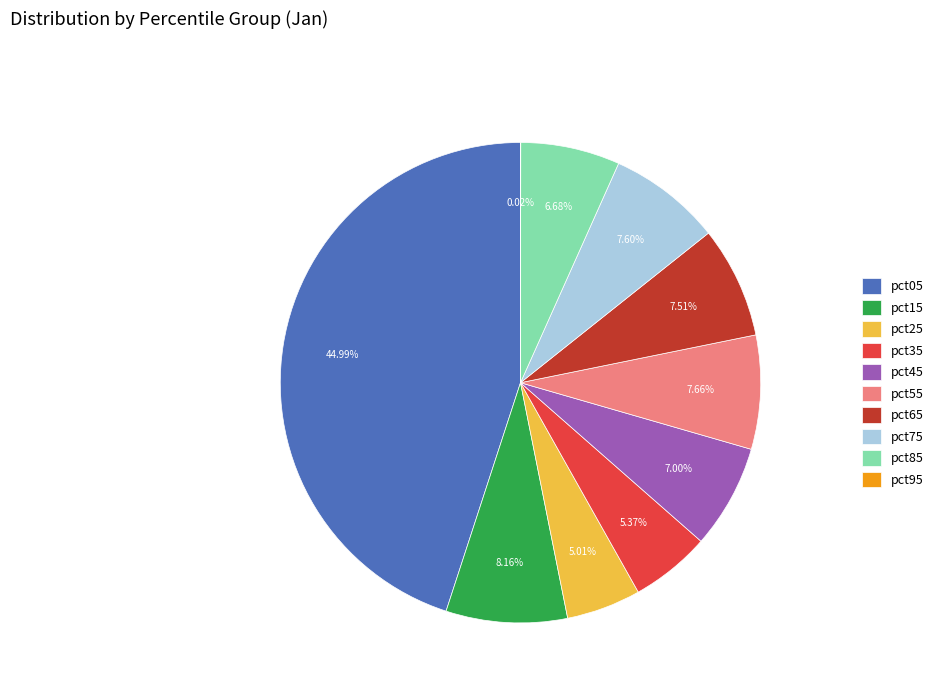

Between pct15 and pct05, which is larger?

pct05